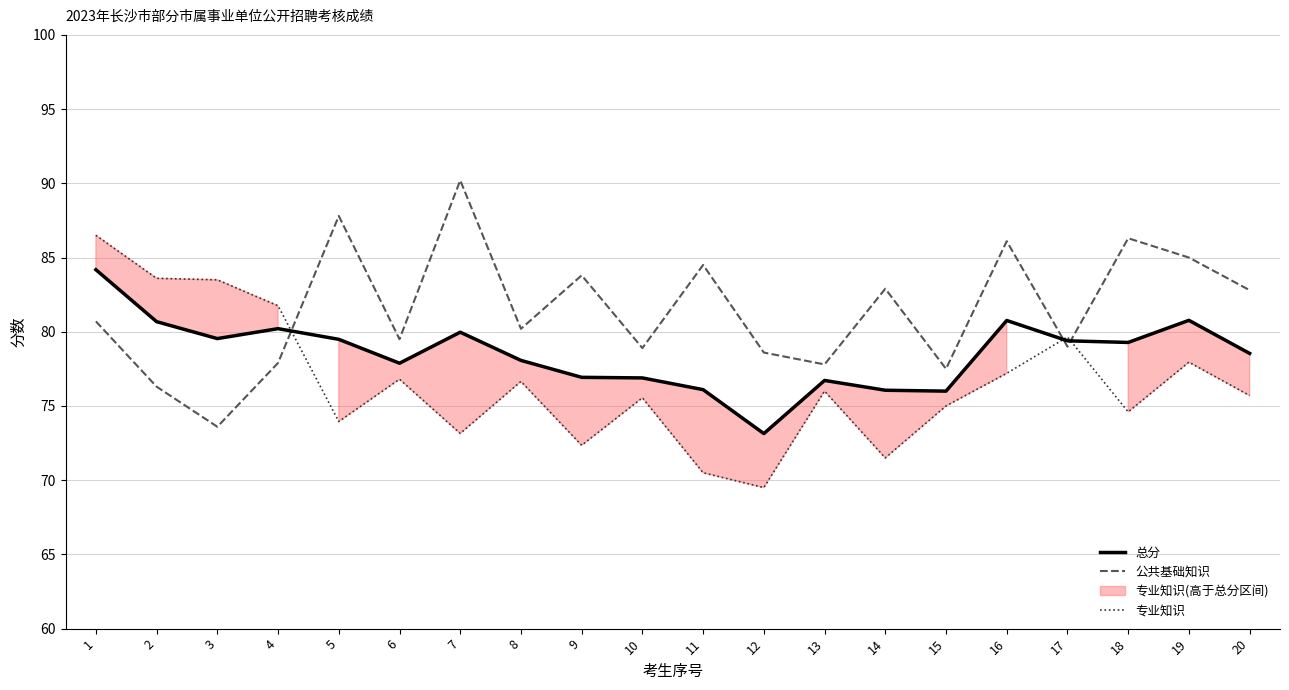

Is the value of 公共基础知识 at 14 greater than the value of 总分 at 18?

Yes